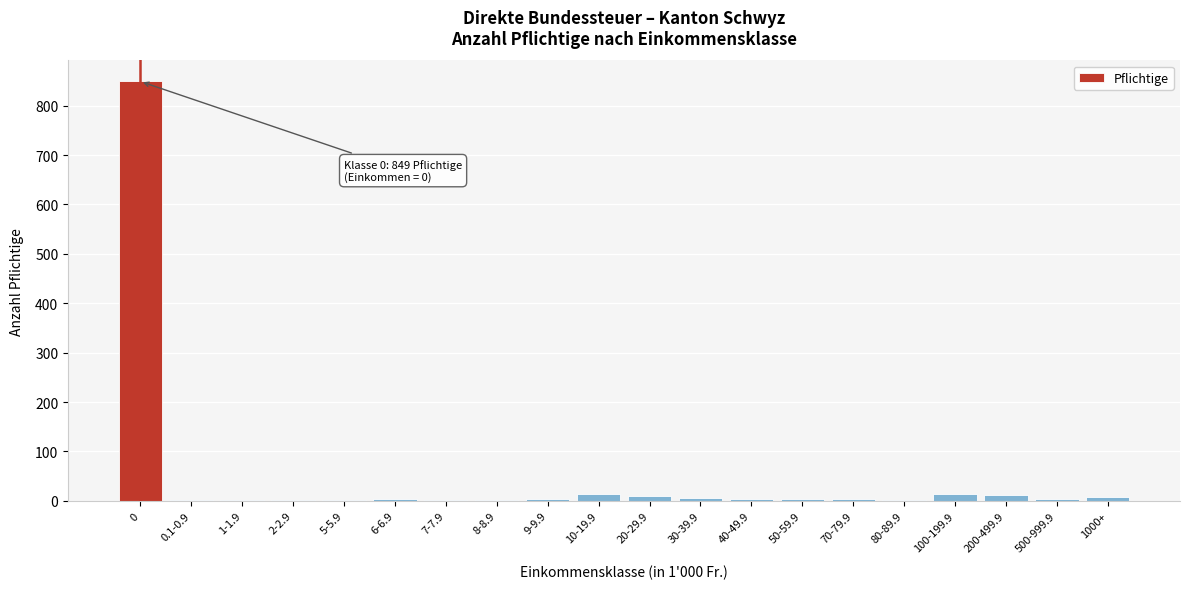

What is the sum of all values?

938